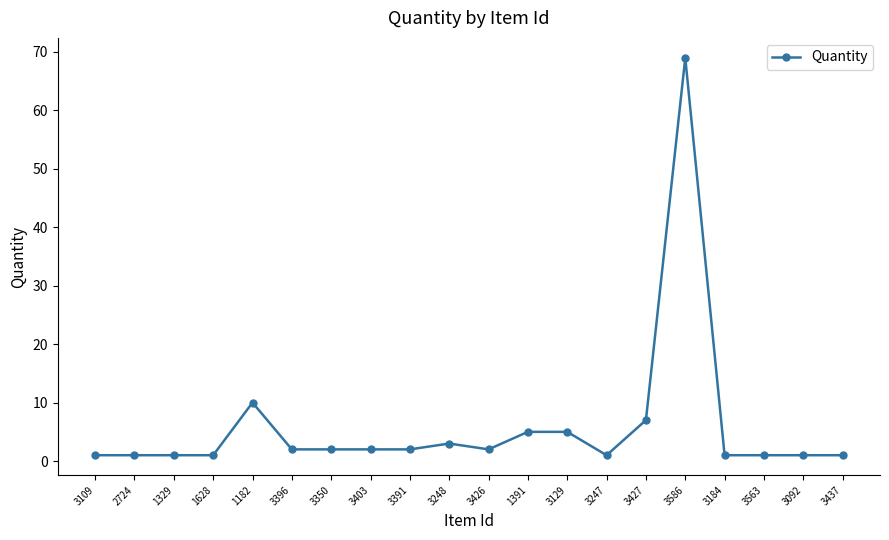

Is it true that the value at 3586 is 15?

False